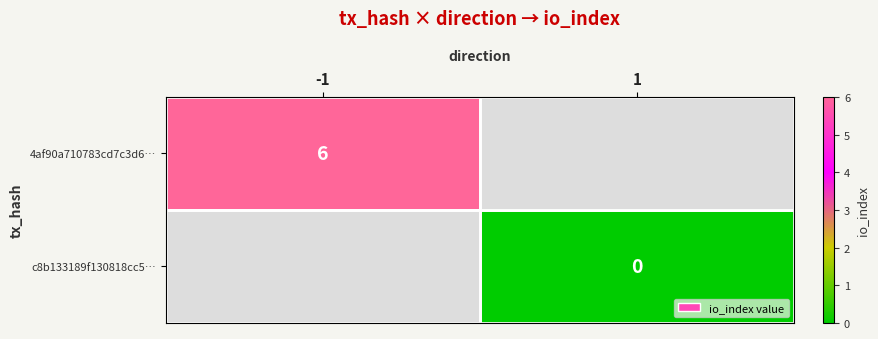

At which category does the chart reach its peak across all series?

-1